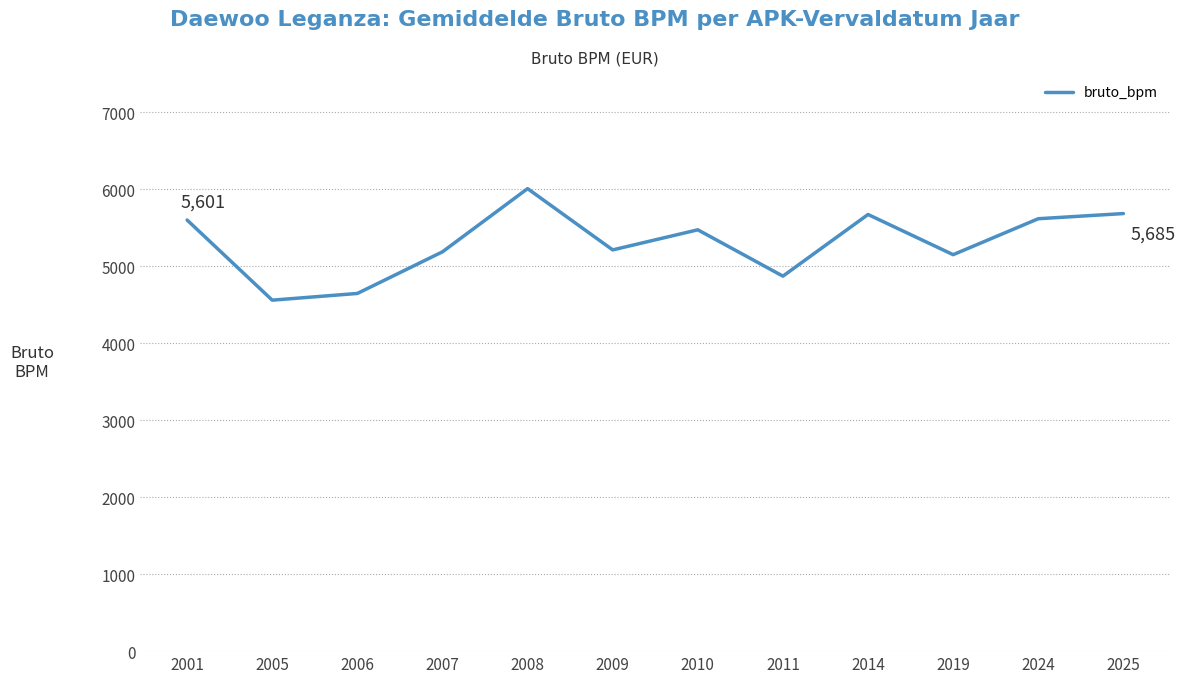

What is the sum of all values?

63691